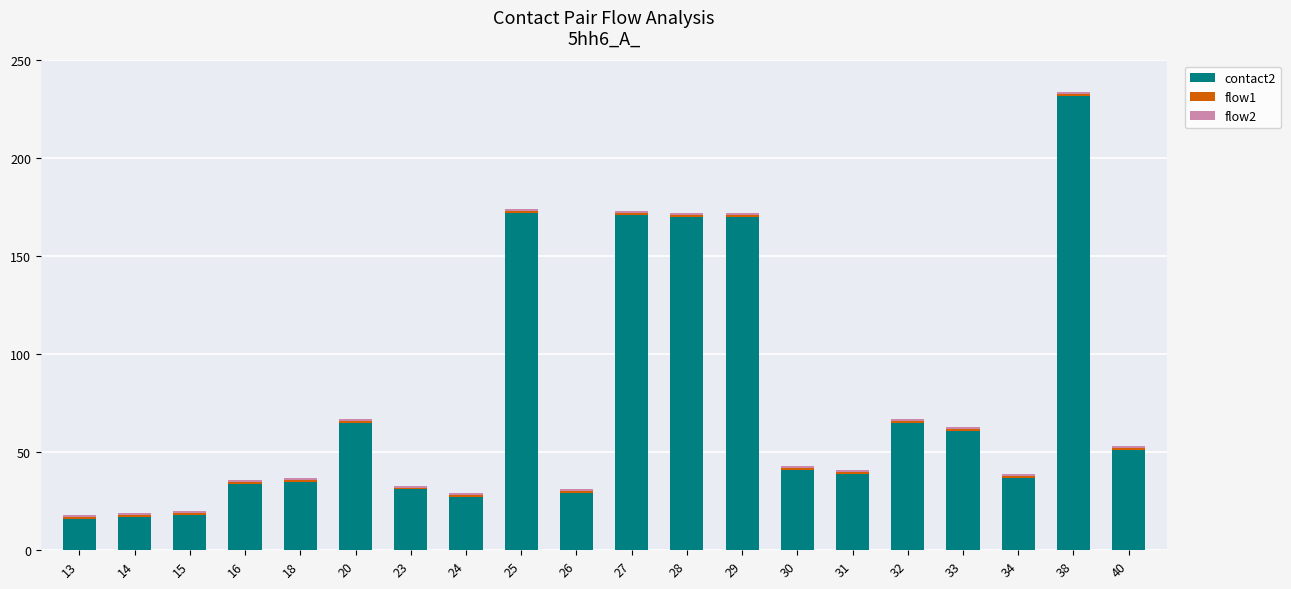

At which category is the sum across all series the highest?

38